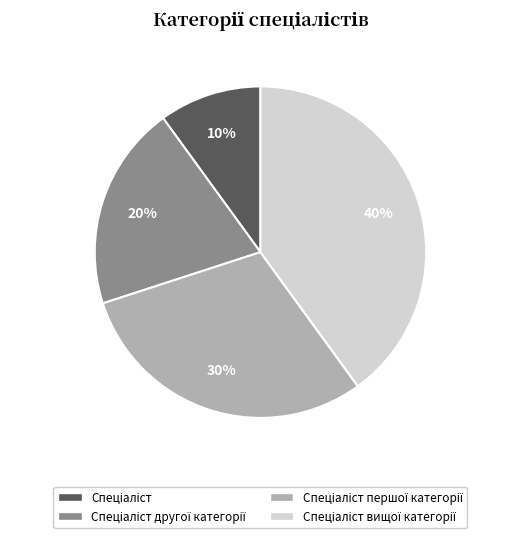

To the nearest percent, what is the average slice percentage?

25%